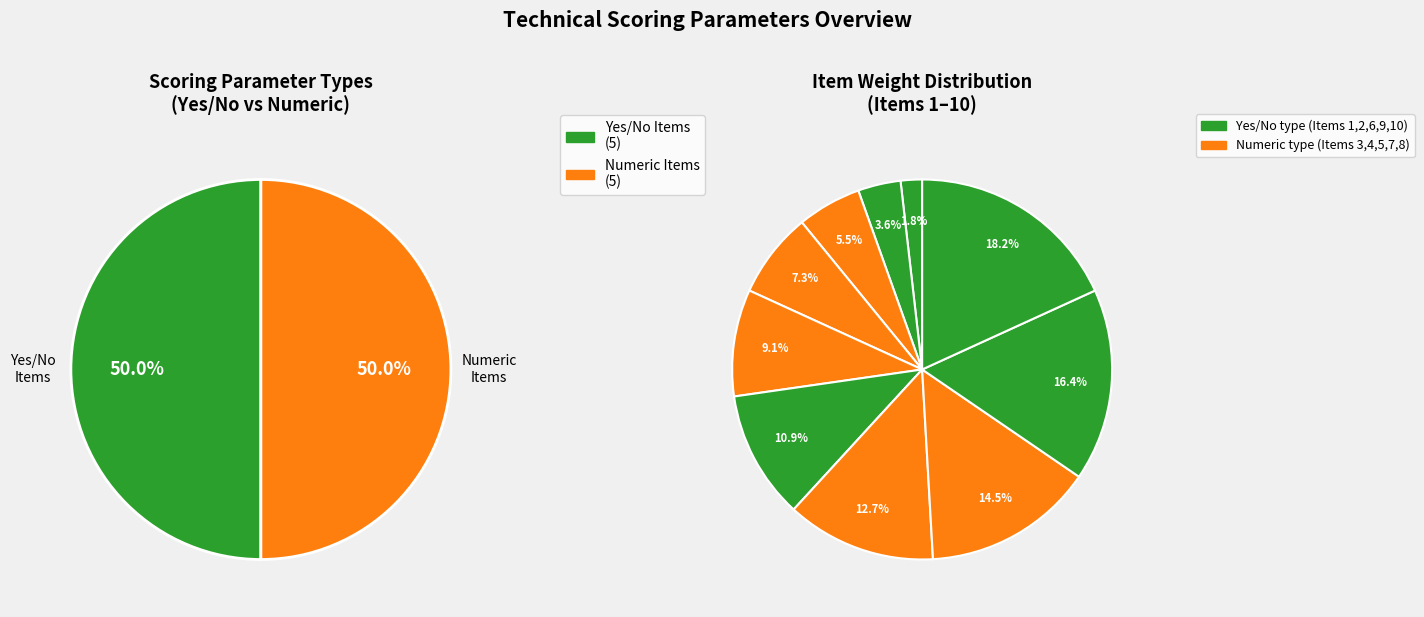

What percentage is the System must have effective way to control slice, to the nearest percent?

4%